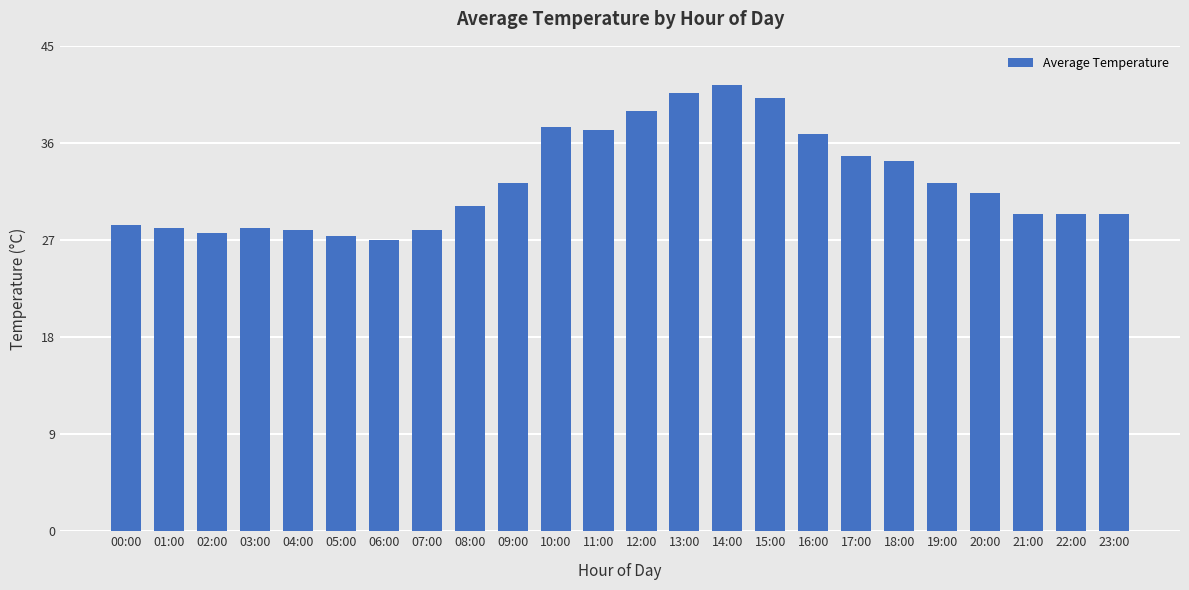

Approximately how many times larger is the value at 06:00 compared to 10:00?

0.7